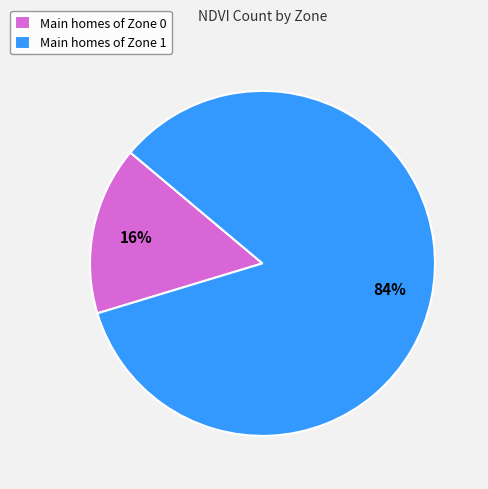

Is there any slice that represents more than half of the pie?

Yes